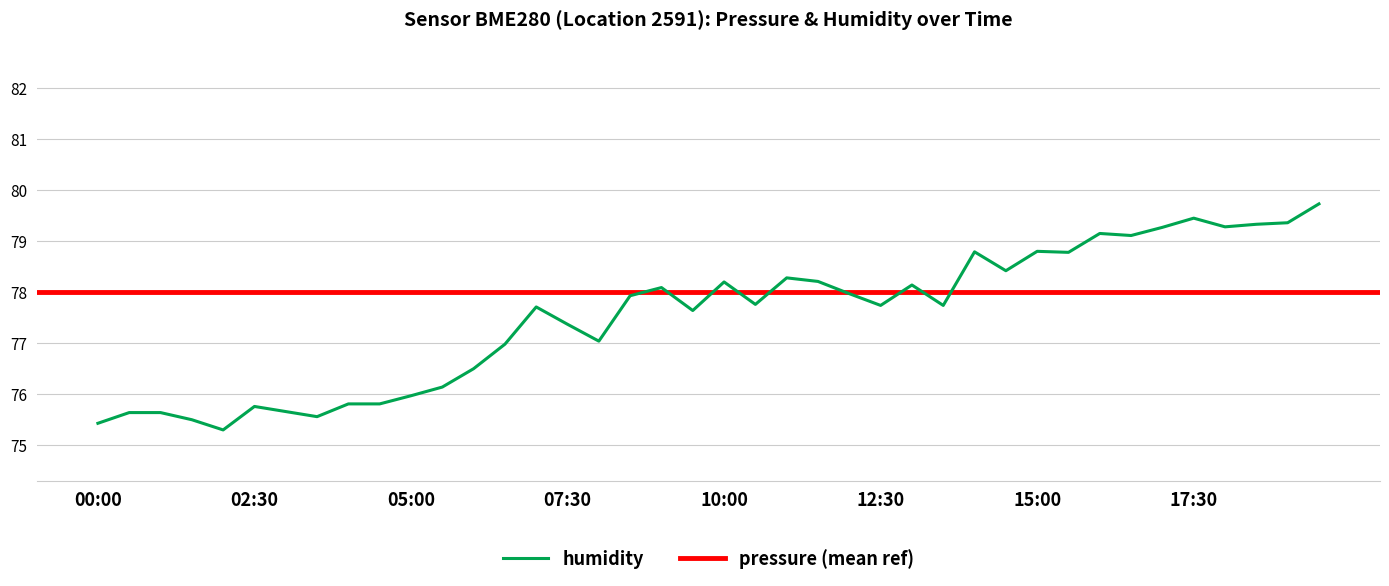

The chart shows a value of 139.3 at 11:30. True or false?

False